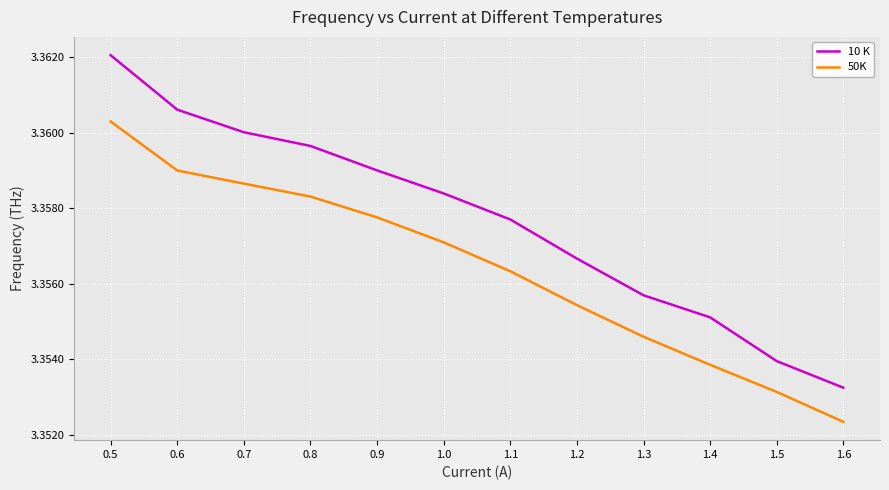

At 1.6, list the series in order from smallest to largest.

50K, 10 K